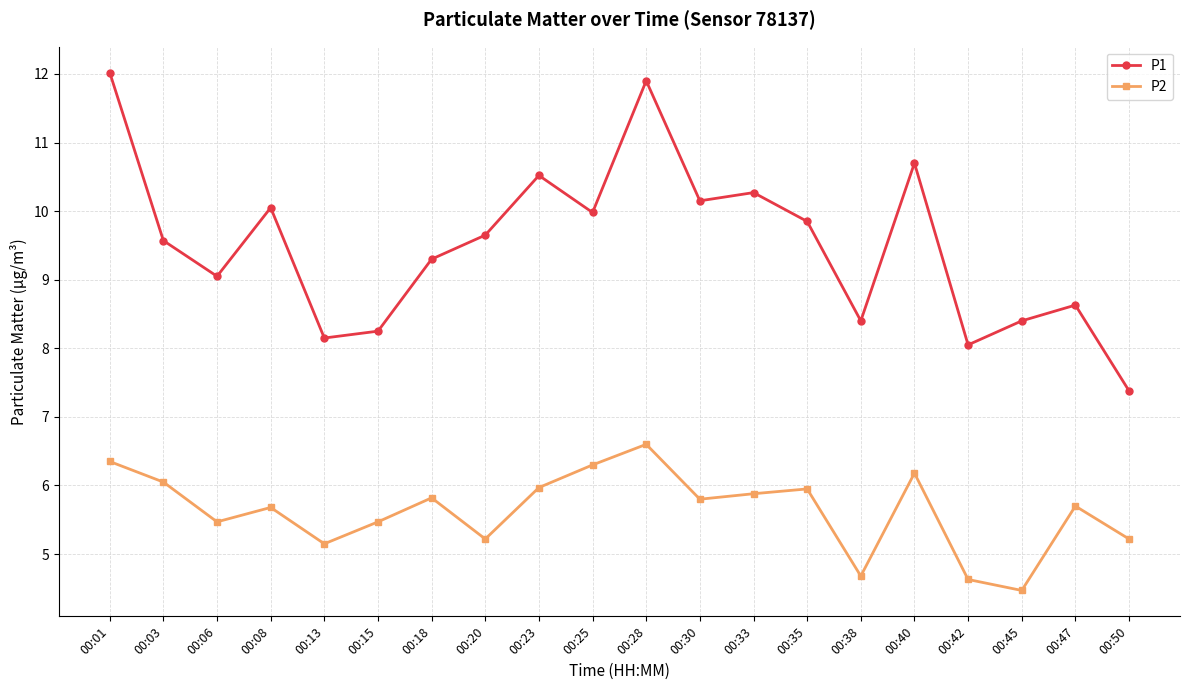

Which series has the largest range (max minus min)?

P1